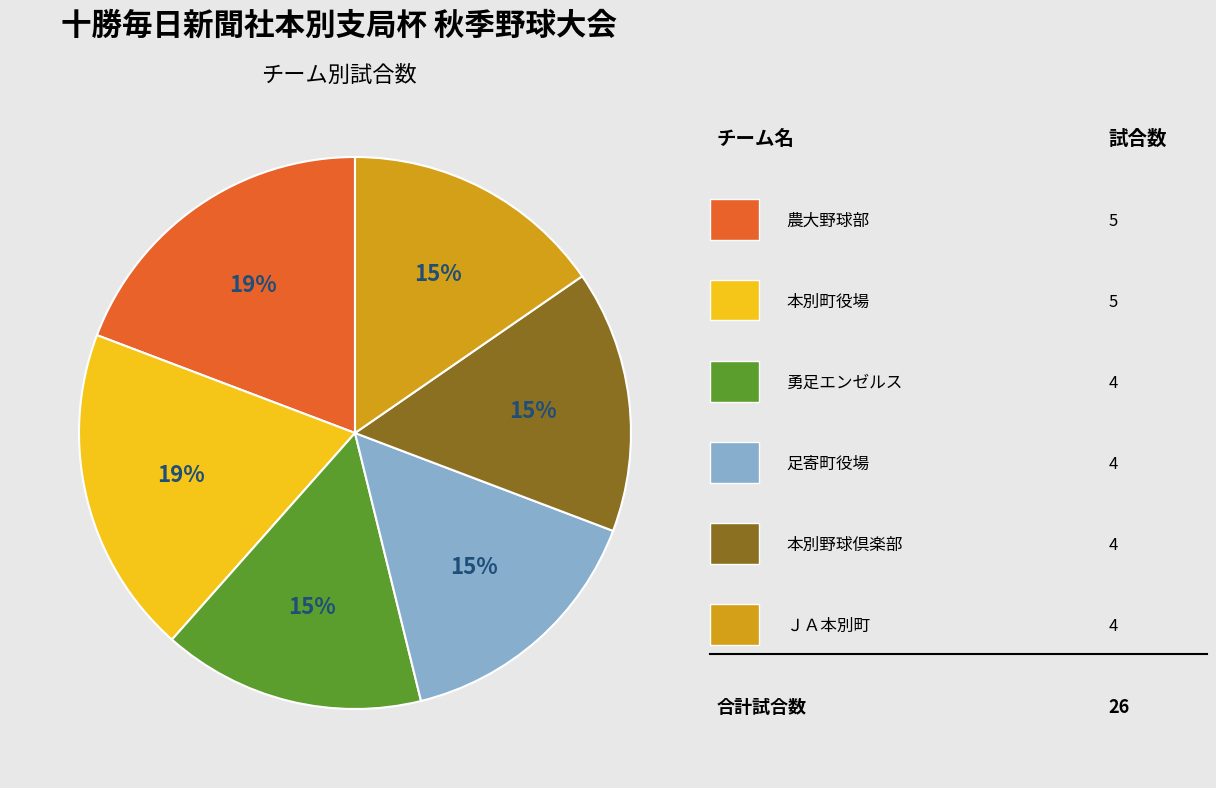

To the nearest percent, what is the difference between the largest and smallest slice percentages?

4%